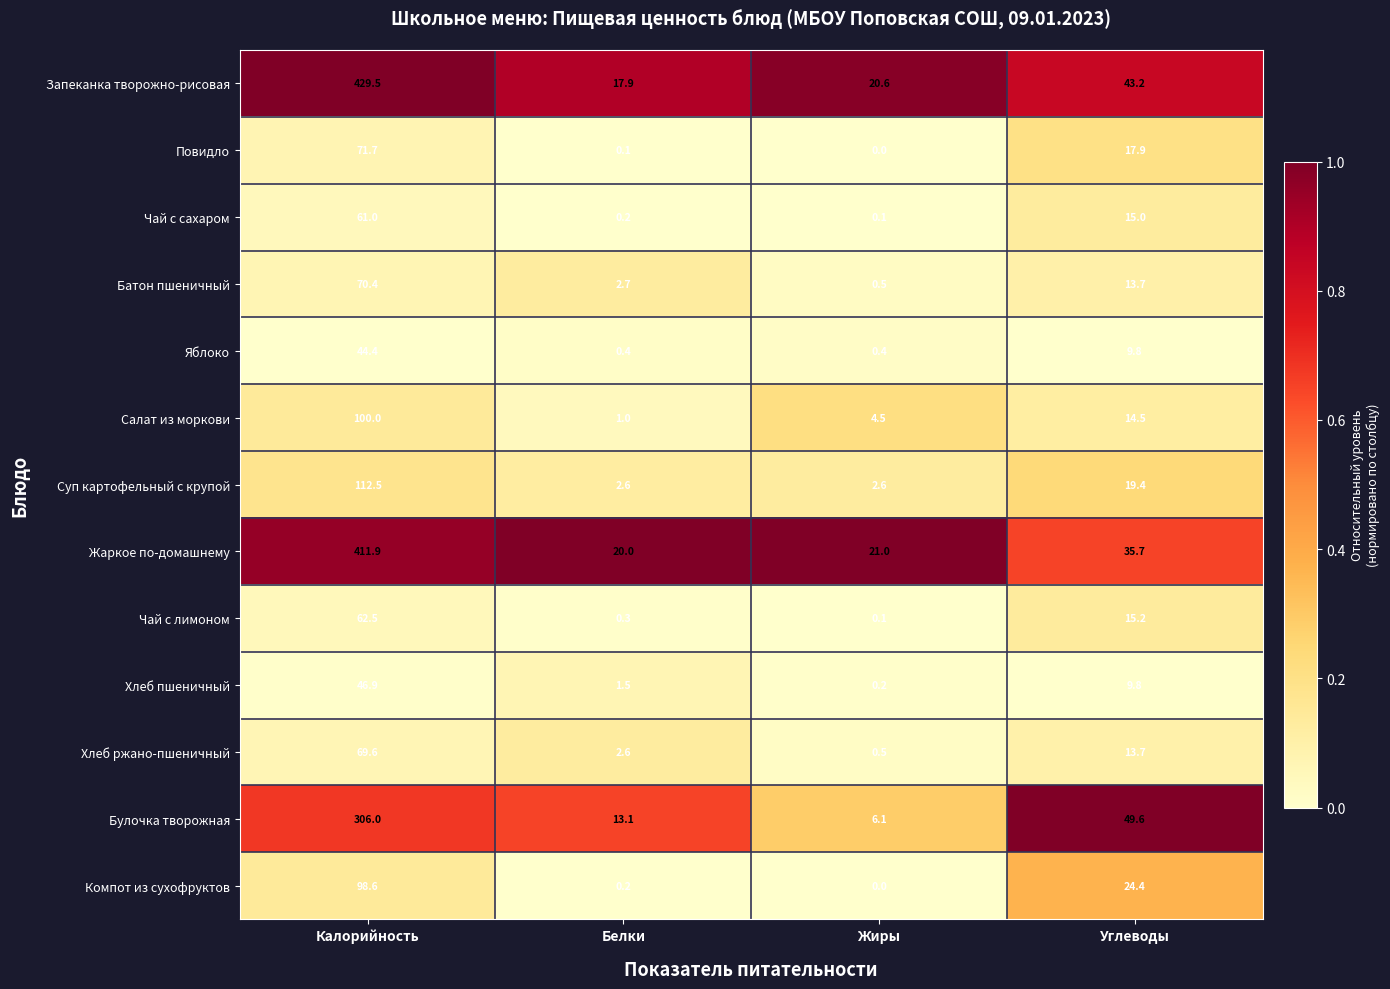

Which series changed the most between Белки and Жиры?

Булочка творожная